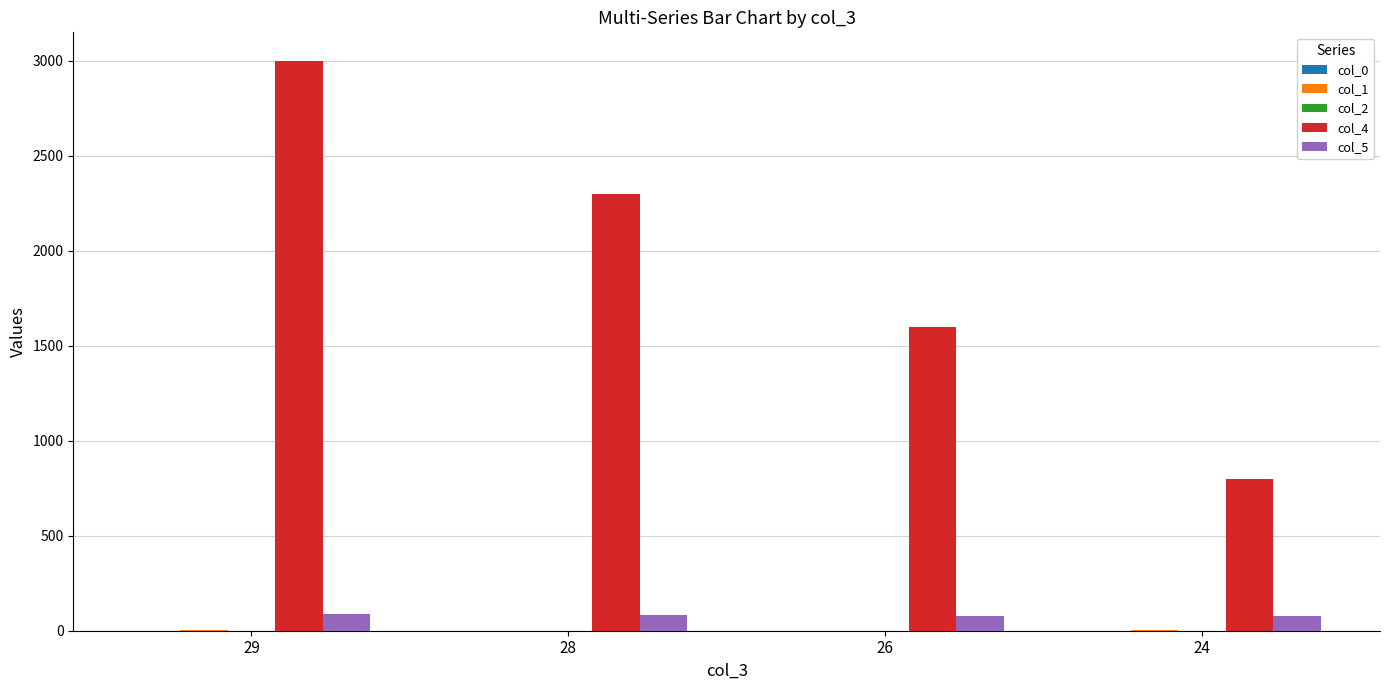

What is the spread (max minus min) of values at 24?

800.0